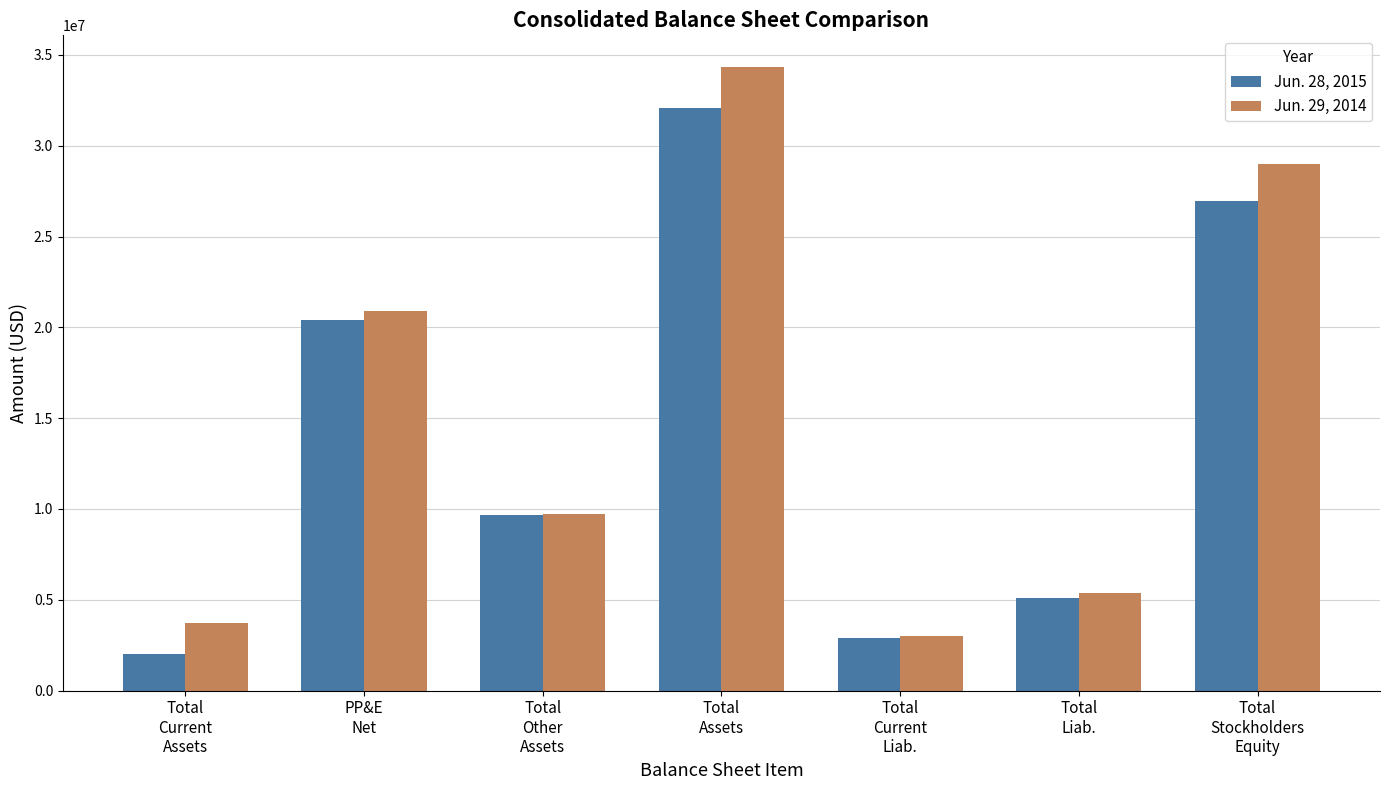

What is the difference between the Jun. 28, 2015 values at Total
Liab. and Total
Current
Assets?

3083824